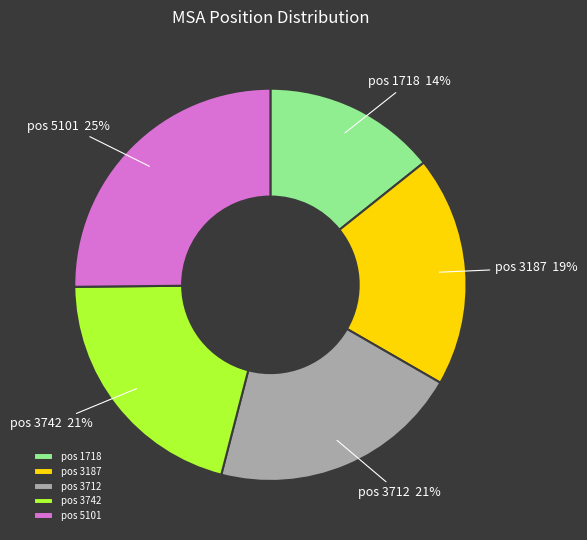

How many segments does this pie chart have?

5